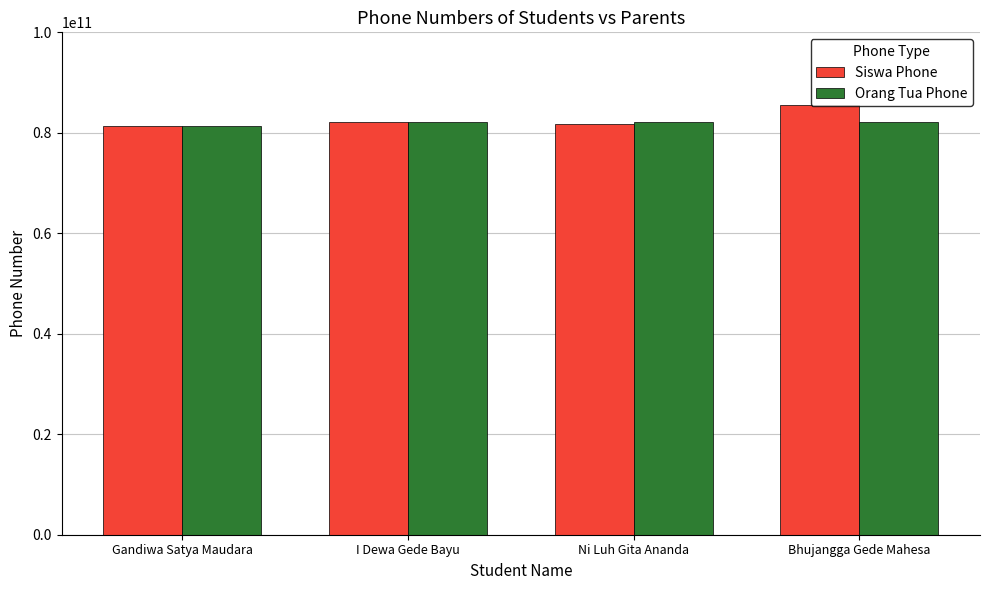

What is the greatest value displayed?

85604044240